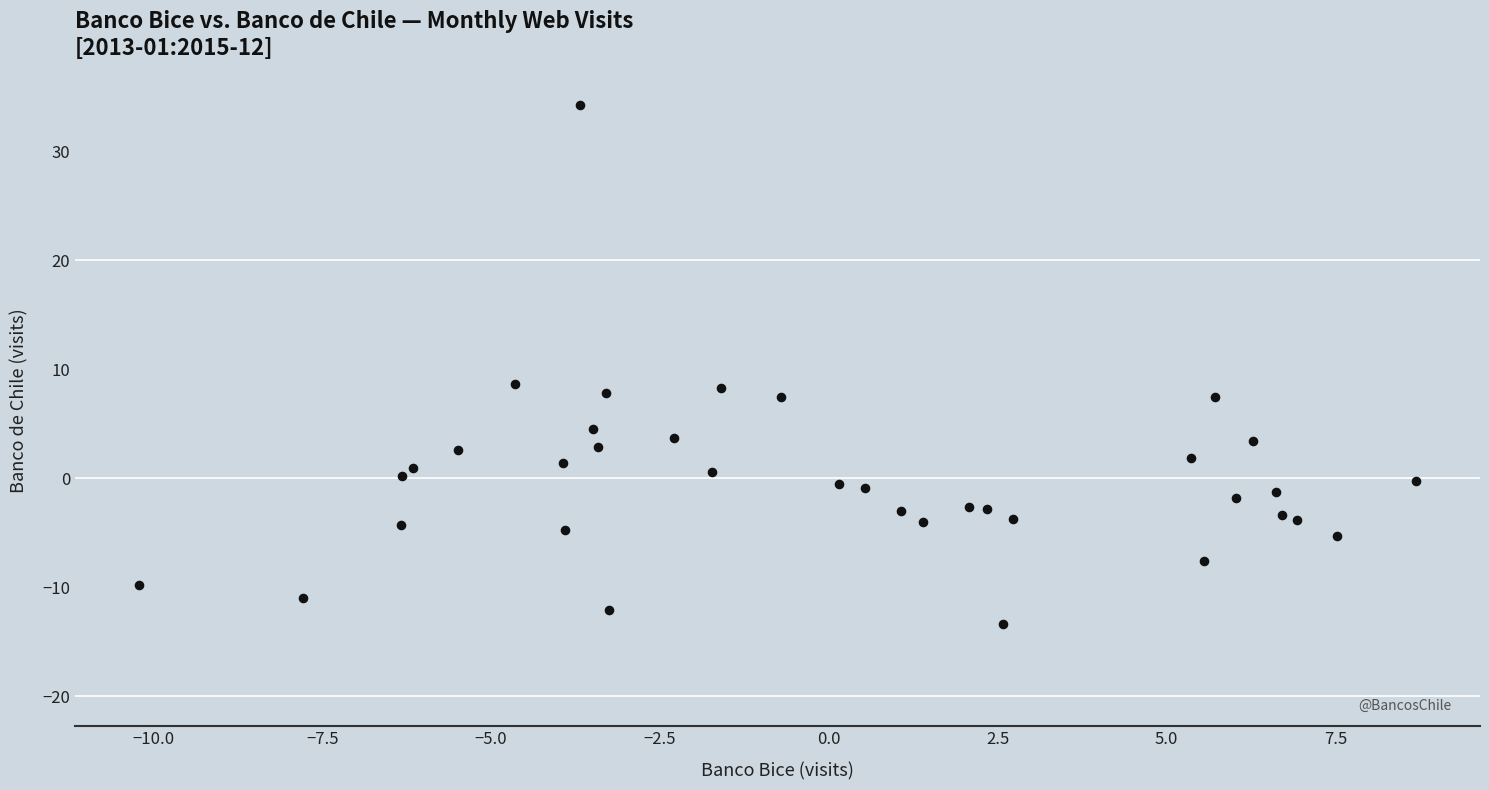

What is the range of Y values (max minus min)?

47.6